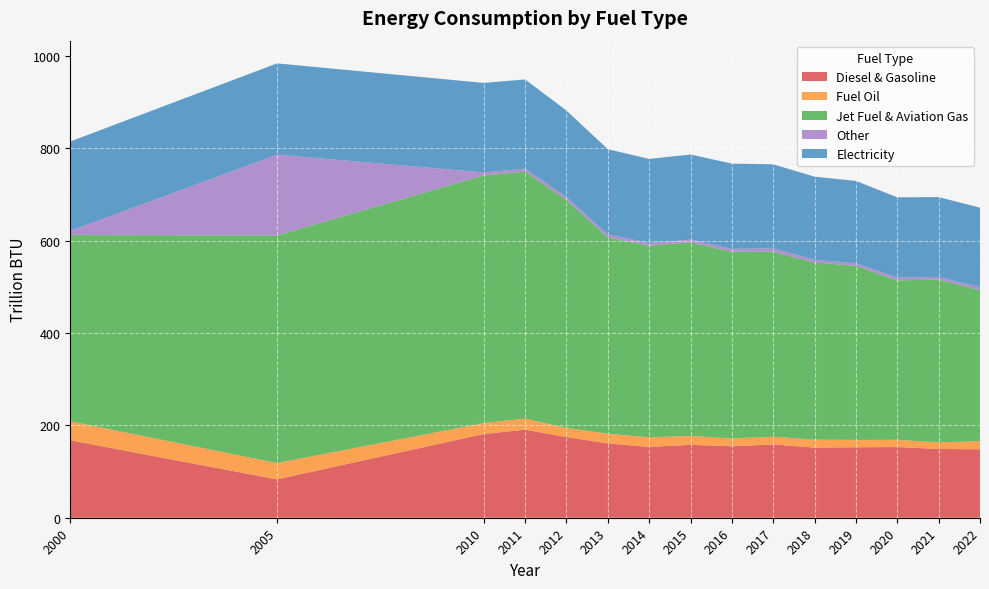

Reading left to right, list all the values displayed in this chart.

Diesel & Gasoline: 2000=167.6	2005=83.0	2010=181.3	2011=190.6	2012=174.5	2013=160.9	2014=153.2	2015=157.9	2016=154.7	2017=158.6	2018=151.8	2019=152.6	2020=153.0	2021=148.9	2022=148.2
Fuel Oil: 2000=41.2	2005=35.4	2010=23.7	2011=24.1	2012=19.9	2013=21.3	2014=21.0	2015=19.2	2016=17.0	2017=16.8	2018=17.2	2019=16.0	2020=15.7	2021=14.4	2022=17.5
Jet Fuel & Aviation Gas: 2000=403.2	2005=492.6	2010=536.1	2011=534.5	2012=493.9	2013=424.7	2014=414.6	2015=419.2	2016=404.2	2017=400.4	2018=383.5	2019=377.0	2020=345.2	2021=352.4	2022=327.1
Other: 2000=8.9	2005=175.1	2010=6.6	2011=6.6	2012=6.1	2013=6.3	2014=5.9	2015=5.9	2016=6.3	2017=7.7	2018=6.0	2019=5.4	2020=6.1	2021=5.5	2022=6.6
Electricity: 2000=193.6	2005=197.6	2010=193.7	2011=193.2	2012=187.2	2013=184.7	2014=182.1	2015=184.3	2016=184.5	2017=181.7	2018=180.0	2019=178.2	2020=173.7	2021=173.1	2022=171.8